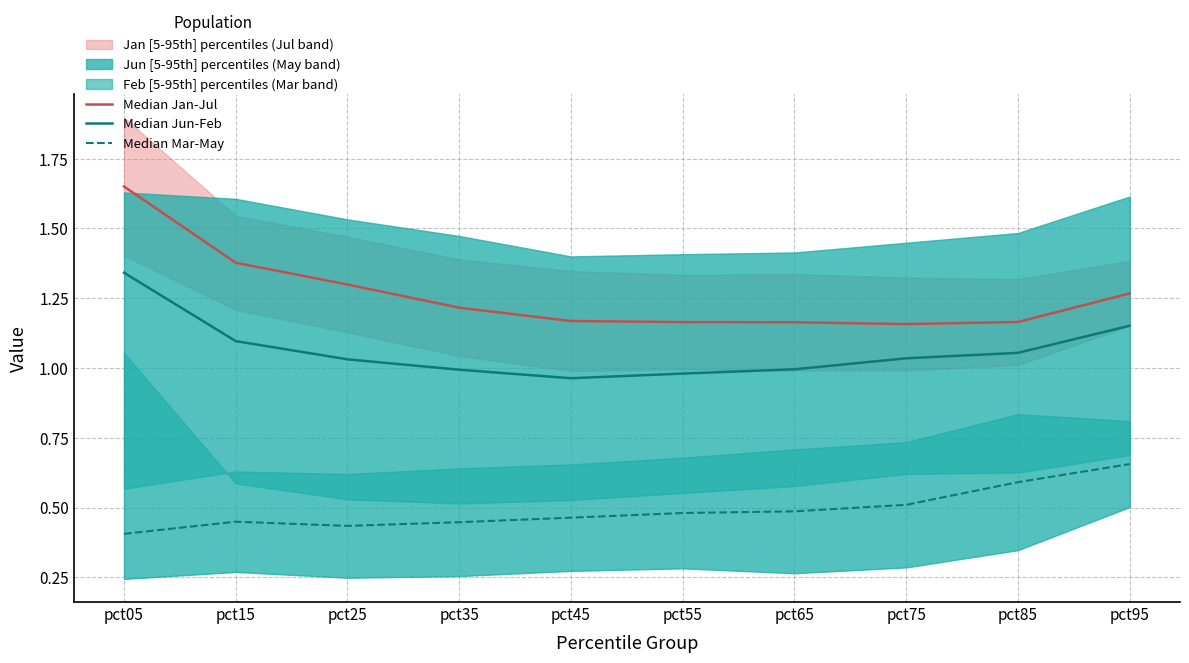

Where is the first local minimum for Median Mar-May?

pct25